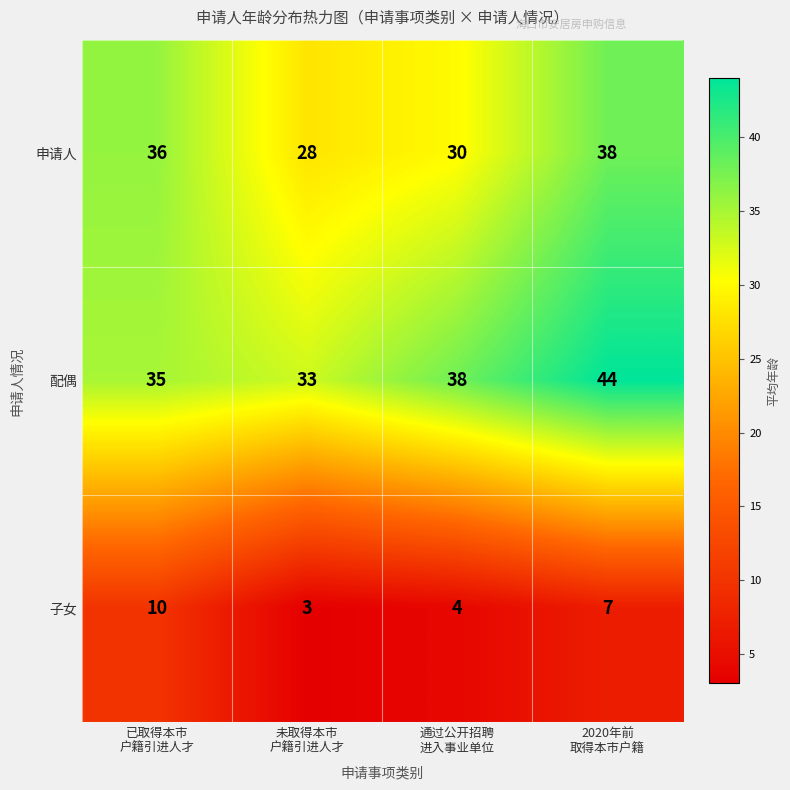

Count the 配偶 values in the range 35 to 44.

3